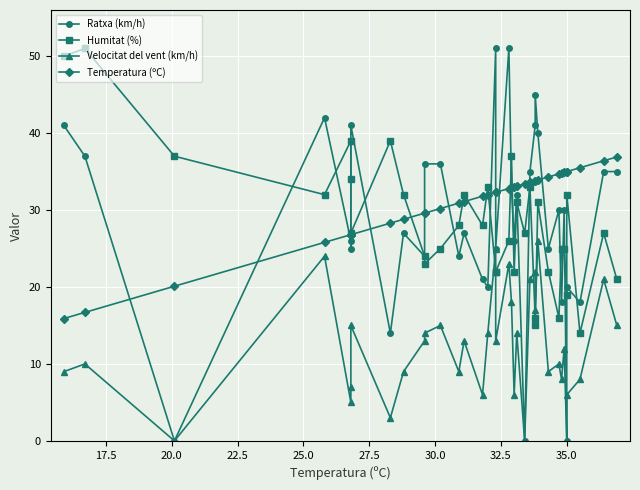

How many values in the Velocitat del vent (km/h) series are below 13?

18